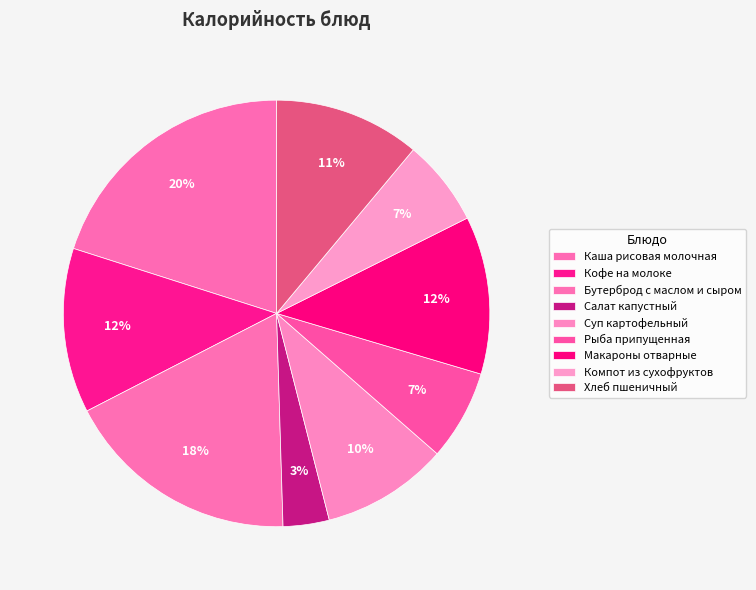

To the nearest percent, what is the difference between the largest and smallest slice percentages?

17%